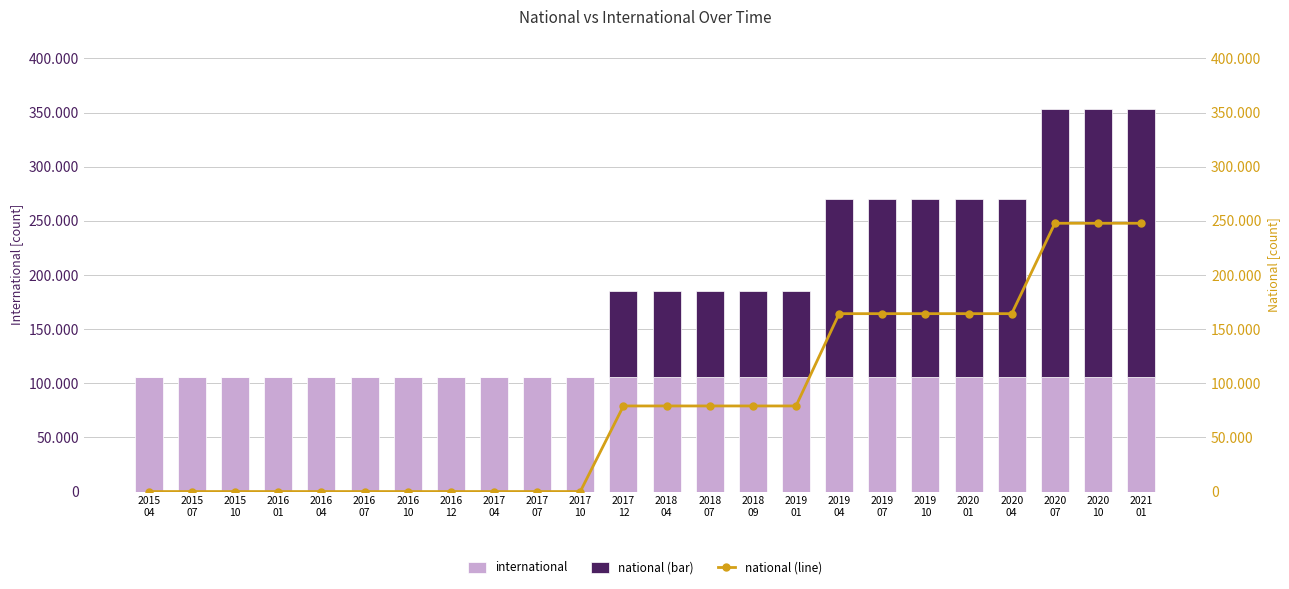

What is the label of the 12th bar from the right?

2018
04